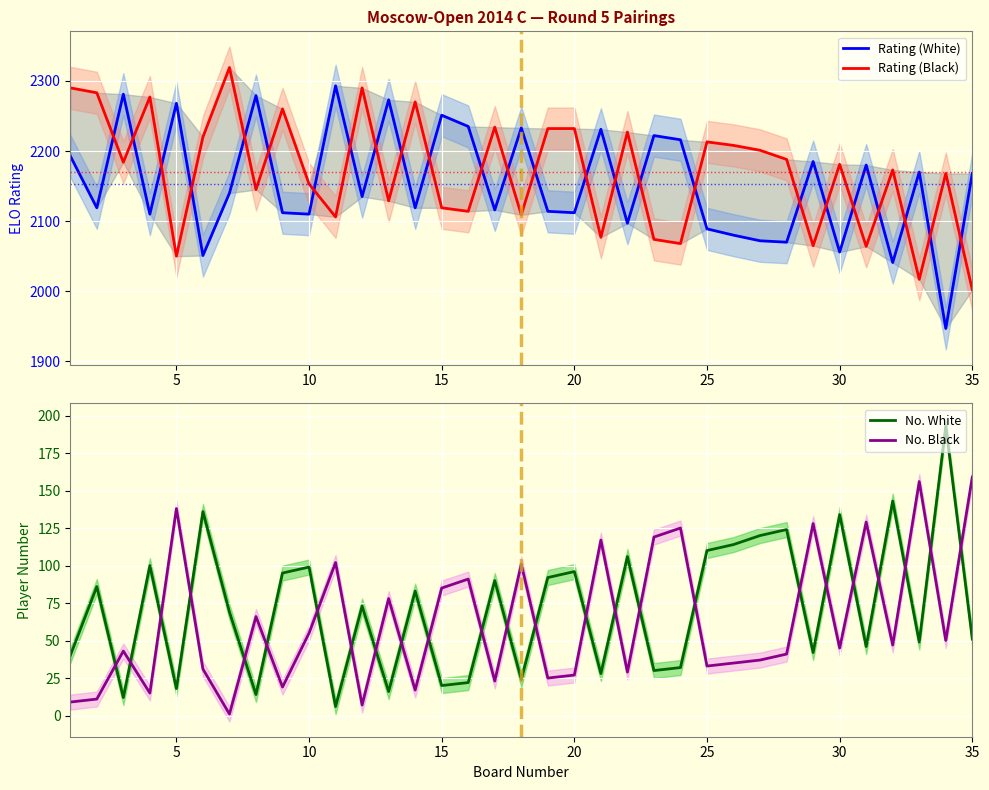

The value of No. White at 10 is 172. True or false?

False